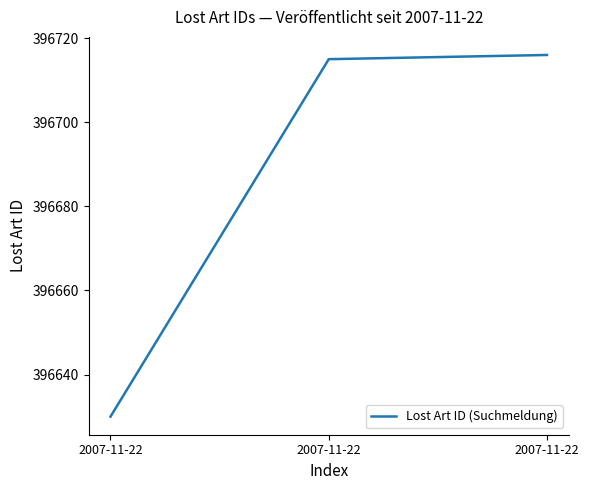

Does the chart have visible grid lines?

No